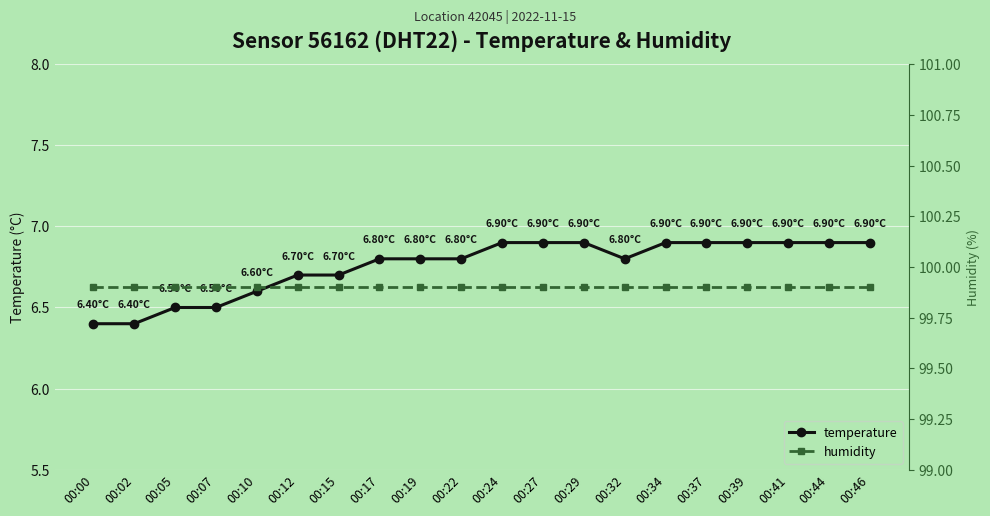

The value of temperature at 00:29 is 6.9. True or false?

True